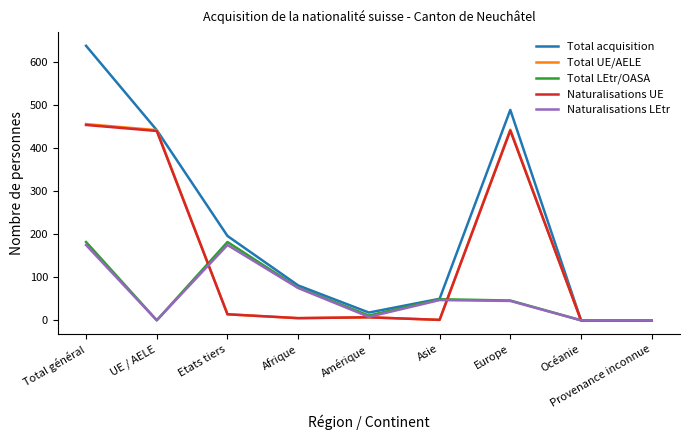

Which series changed the most between Amérique and Europe?

Total acquisition